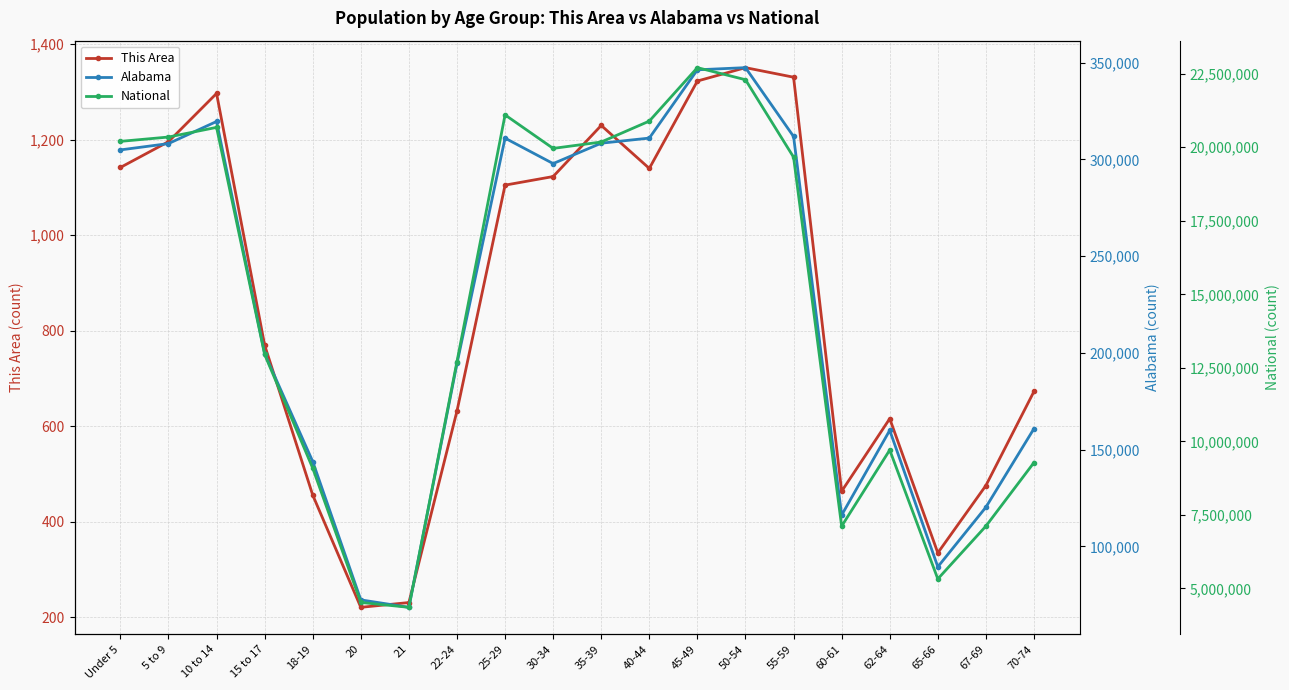

At how many categories does at least one series exceed 19522173?

10